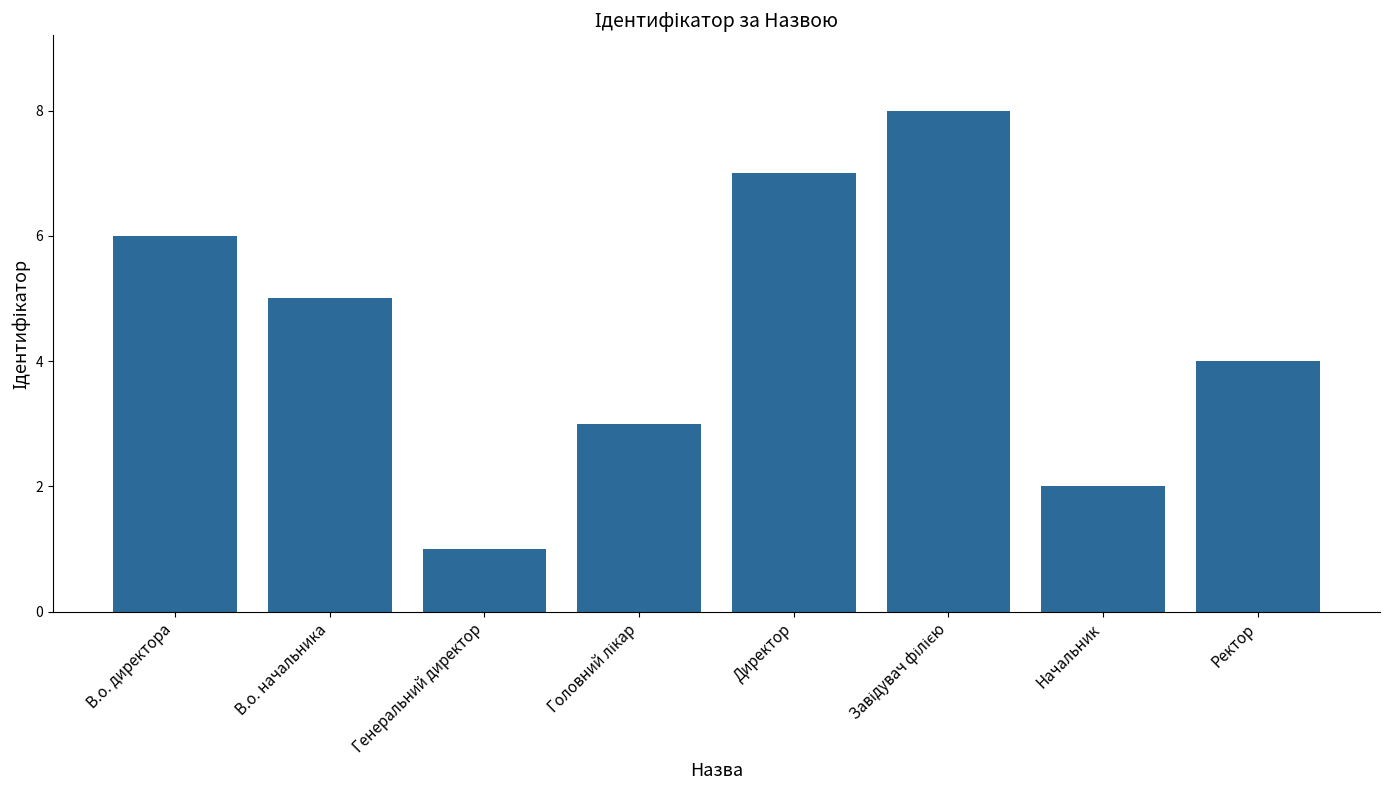

What is the sum of all values?

36